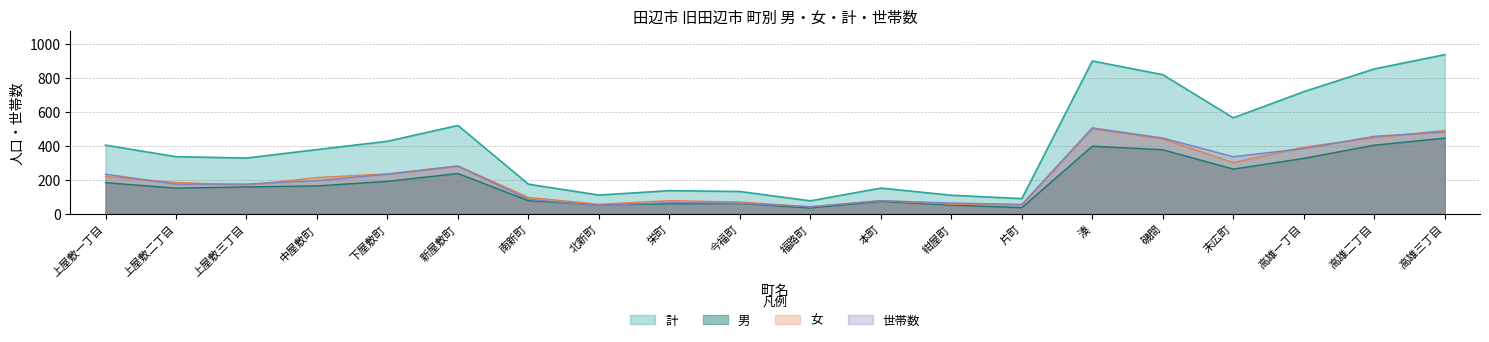

What is the total value across all series at 片町?

236